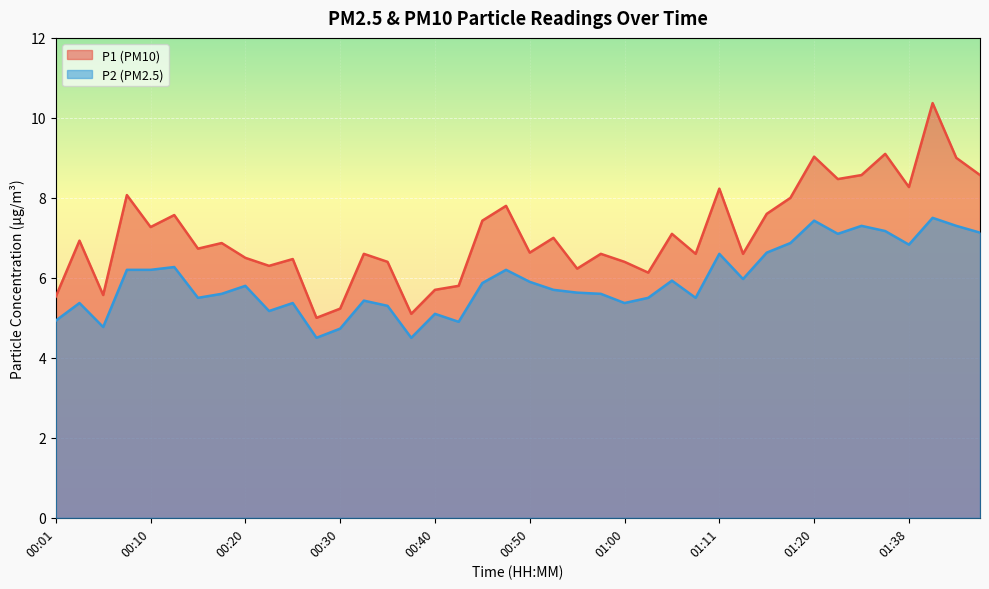

How many interior local peaks does the P1 series have?

14